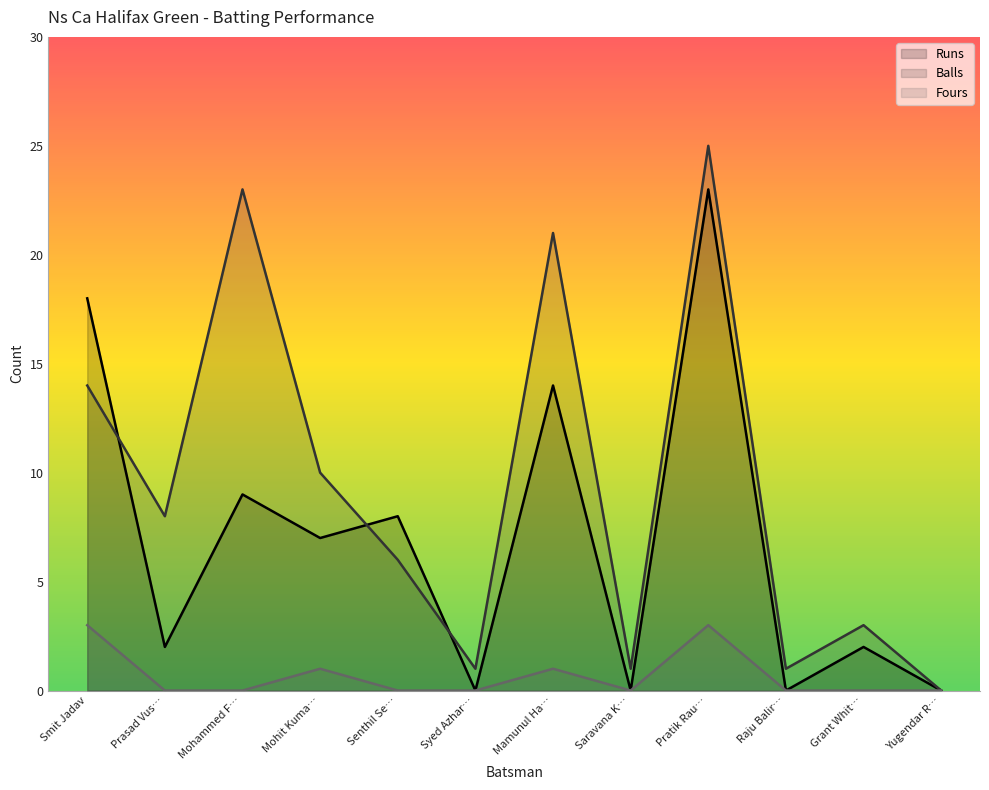

What position from the left is Syed Azhar…?

6